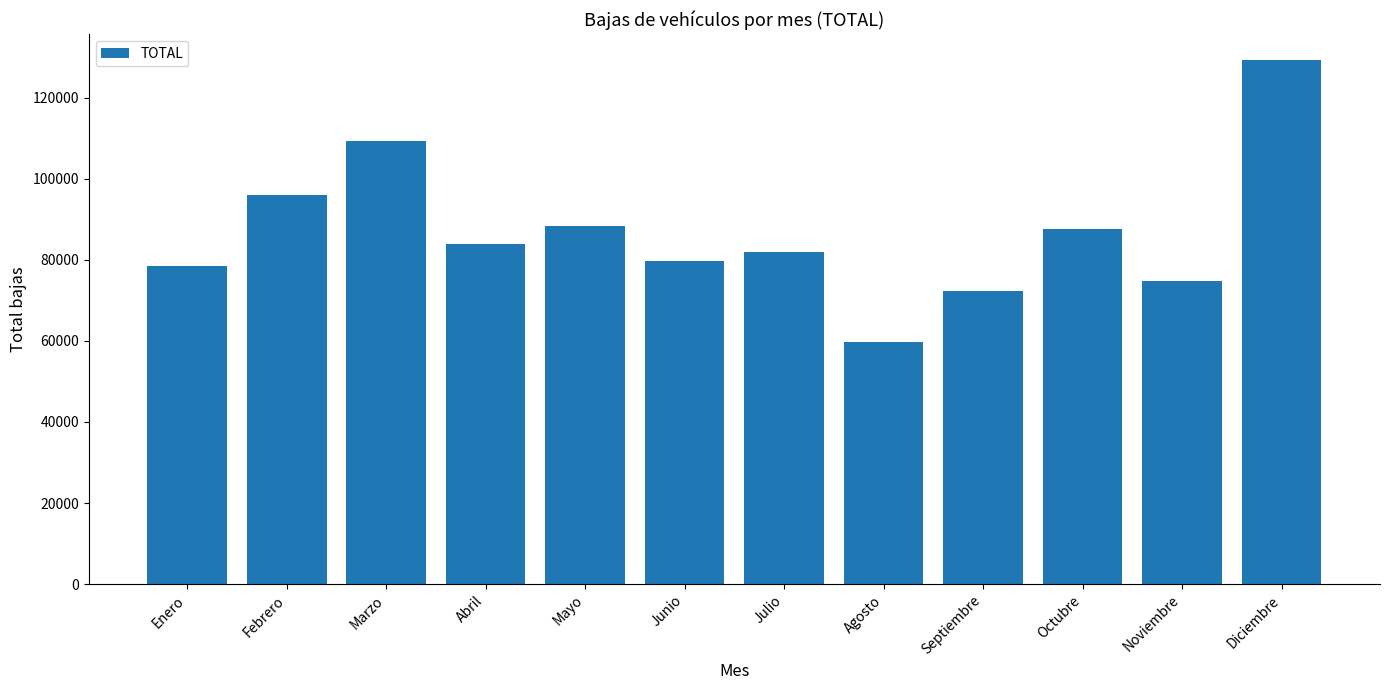

What is the difference between the maximum and minimum values?

69573